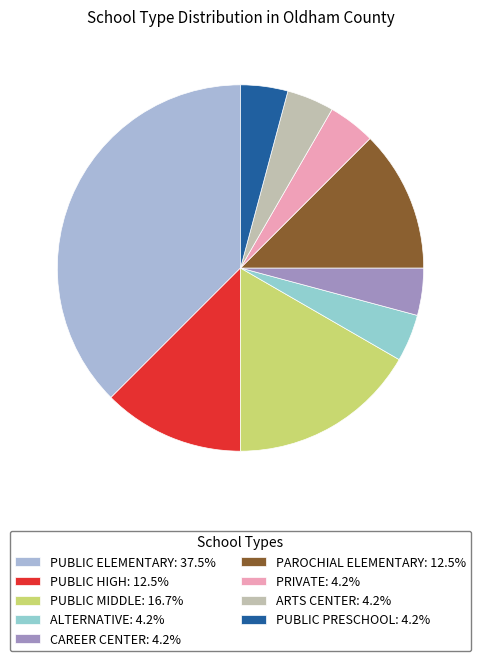

What is the ratio of the value at PAROCHIAL ELEMENTARY to the value at PRIVATE?

3.0